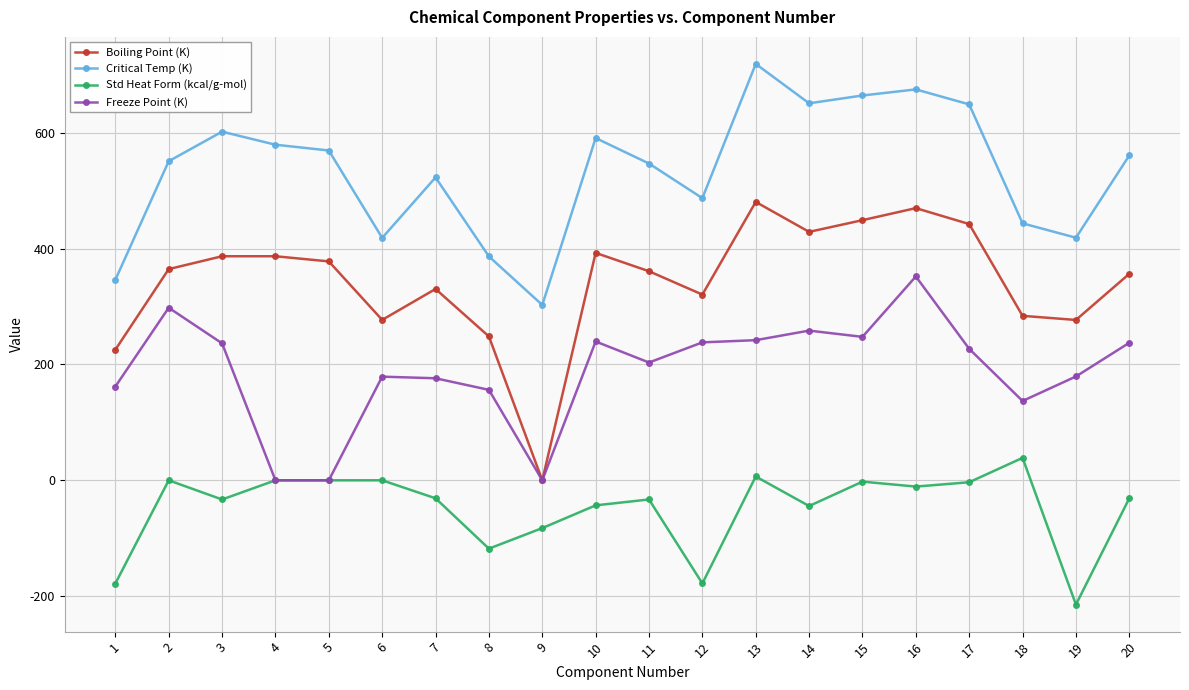

How many values in Boiling Point (K) are above zero?

19